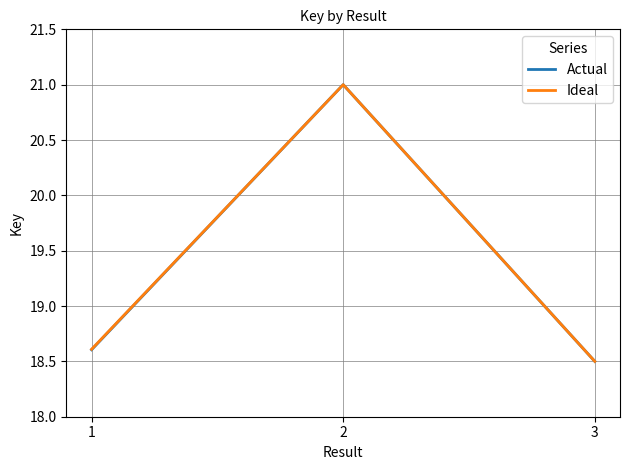

Is the value of Ideal at 3 greater than the value of Actual at 2?

No